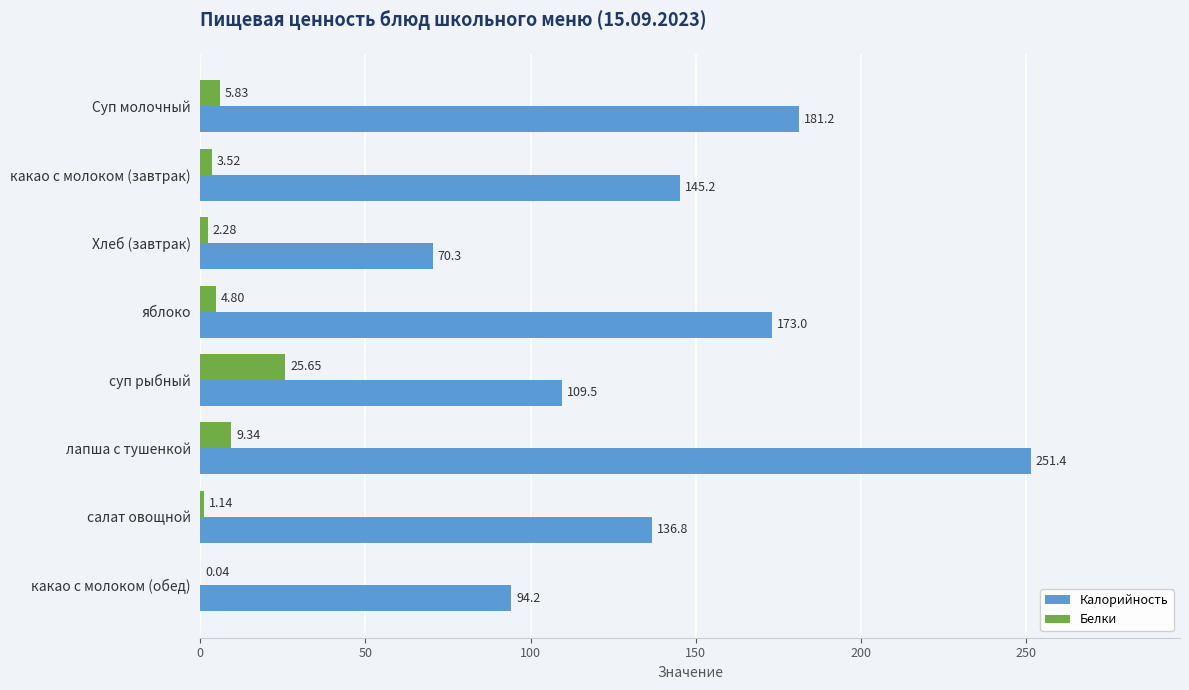

Which series changed the most between Суп молочный and яблоко?

Калорийность